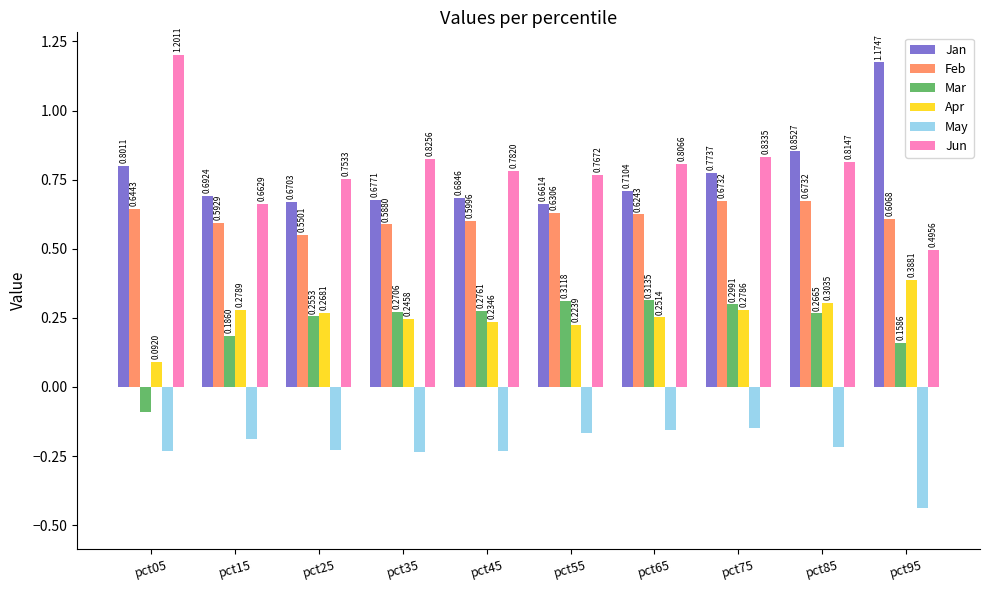

What is the total value across all series at pct85?

2.7